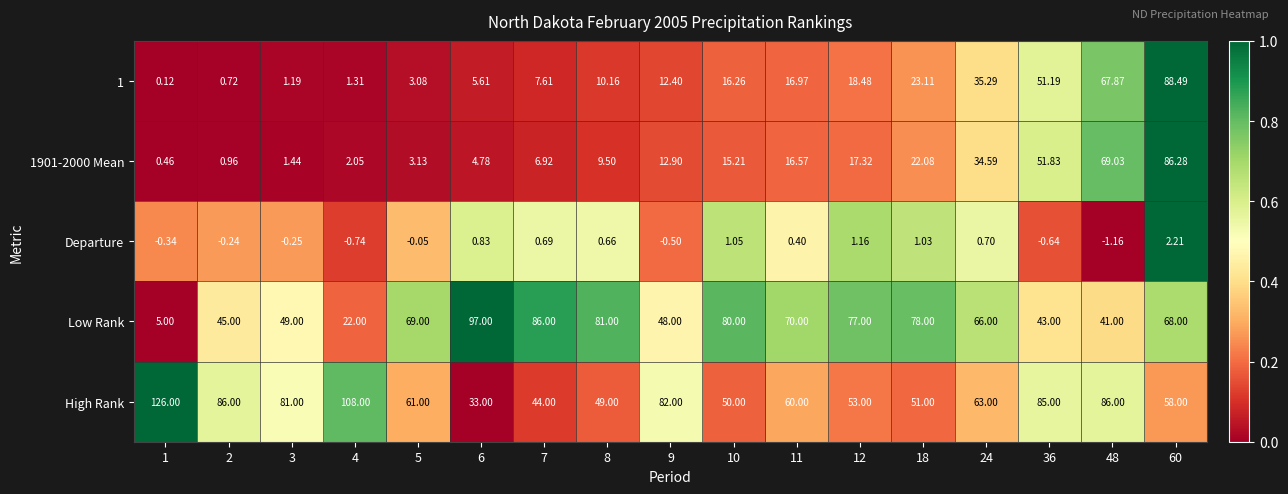

Which series has the largest range (max minus min)?

High Rank